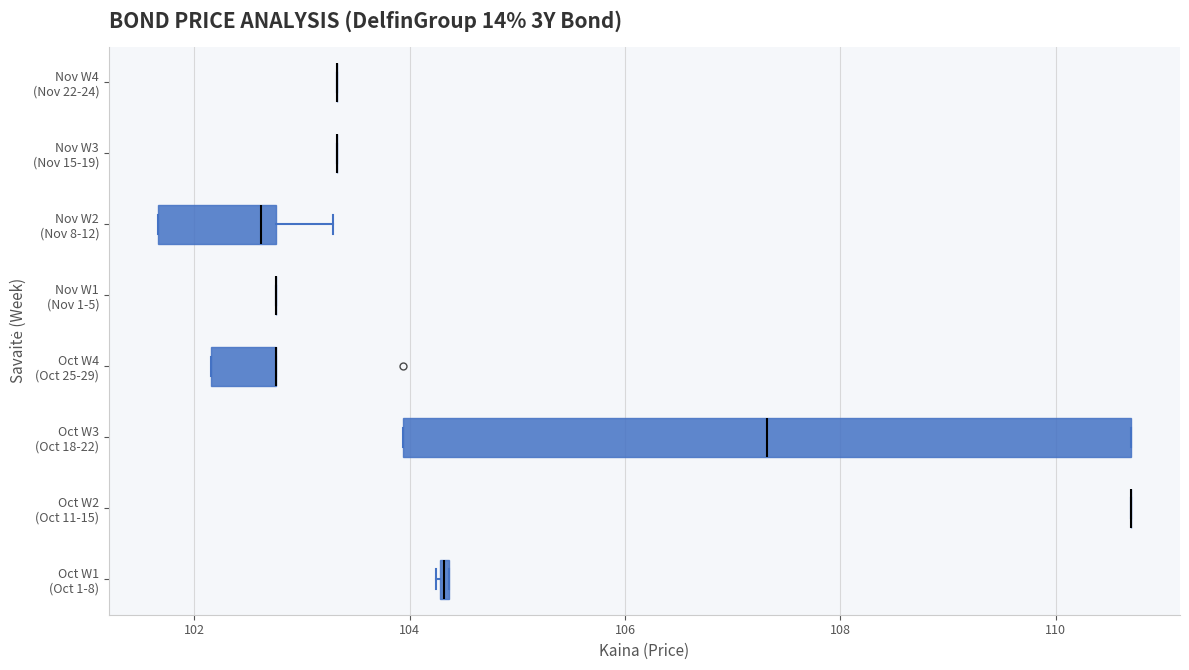

Where does the median line of the box for Oct W3 (Oct 18-22) sit on the x-axis? The values are not printed on the chart, so give them approximately, as read against the axis.

107.4